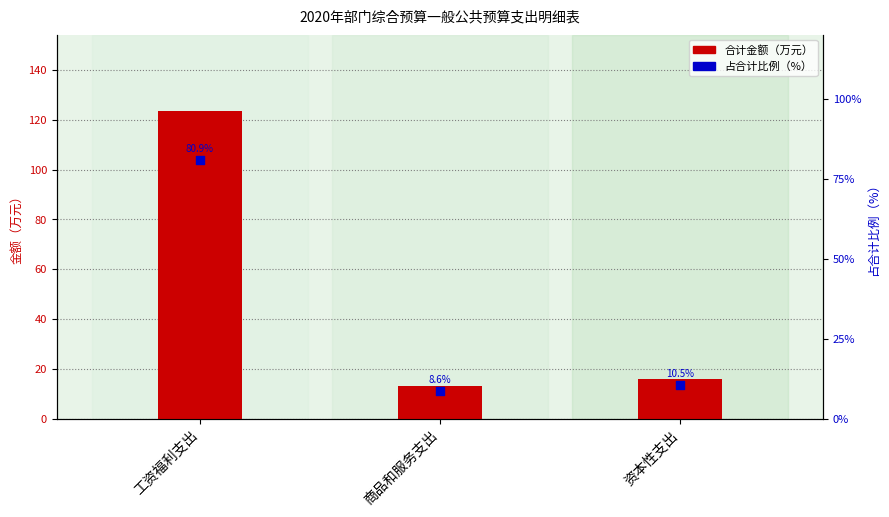

What are all the series names shown in the legend?

合计金额（万元）, 占合计比例（%）